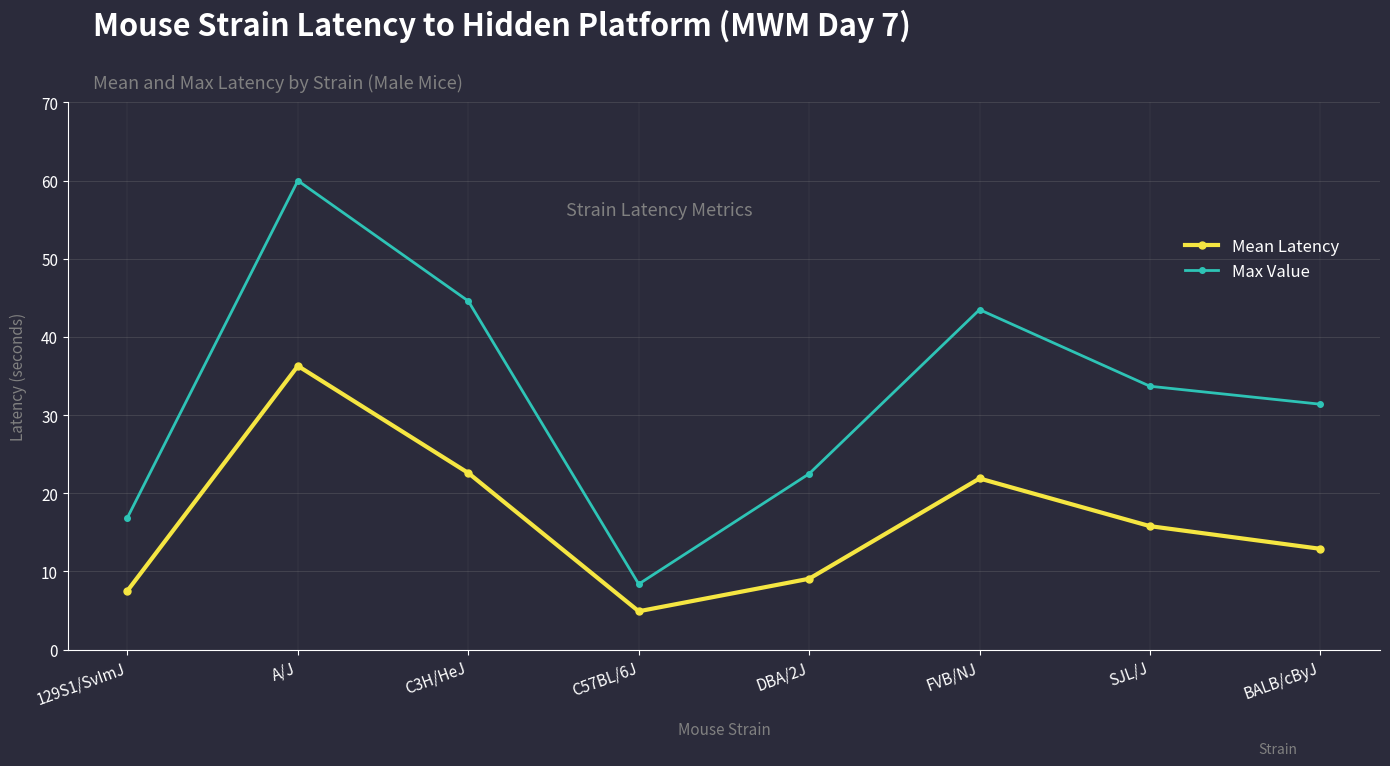

Does the chart display data point markers on the line(s)?

Yes